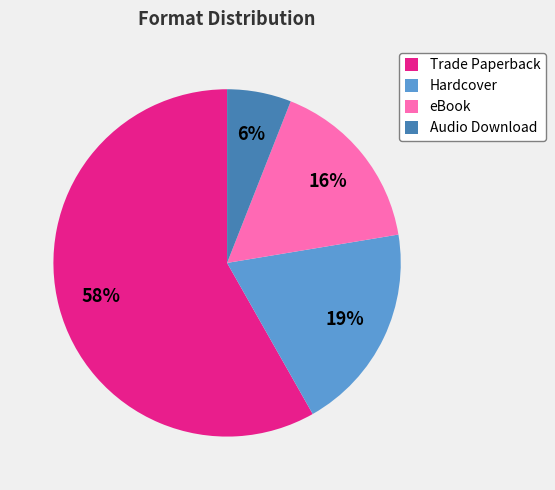

Which has a higher value, Trade Paperback or eBook?

Trade Paperback